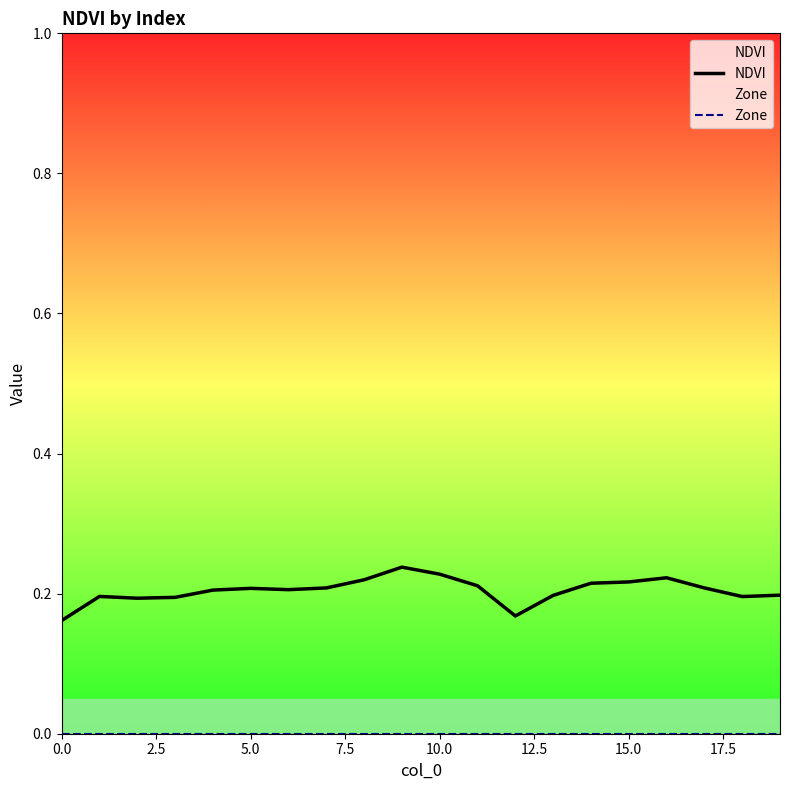

What is the average value of the NDVI series?

0.2